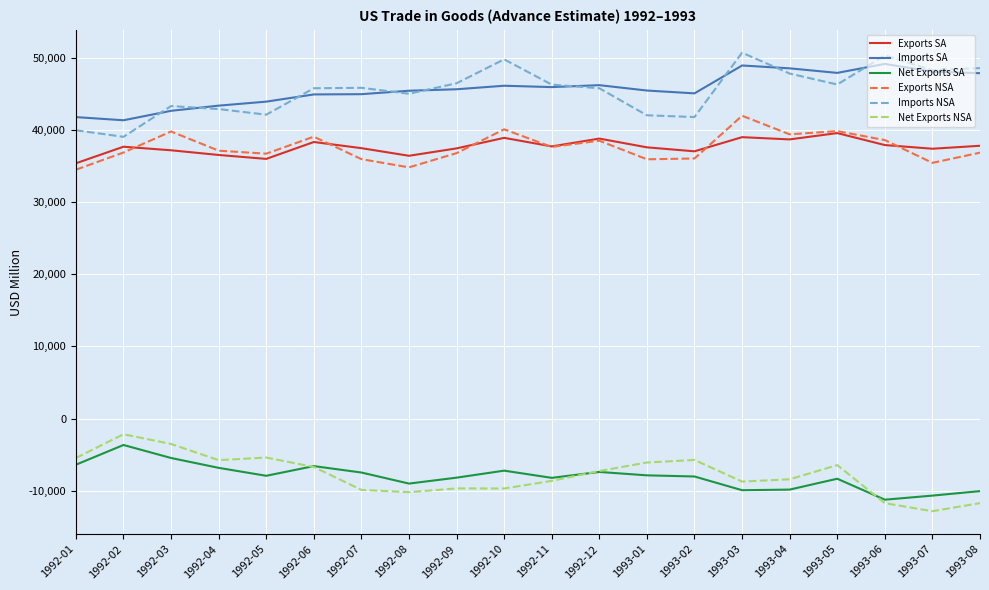

What are all the series names shown in the legend?

Exports SA, Imports SA, Net Exports SA, Exports NSA, Imports NSA, Net Exports NSA